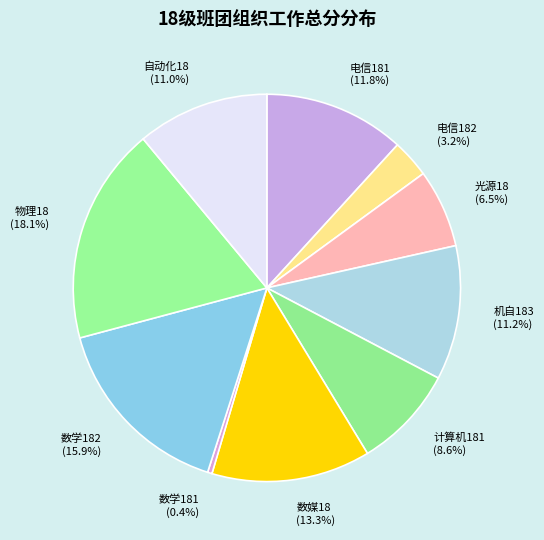

Is it true that 数媒18 is 21% of the pie?

False